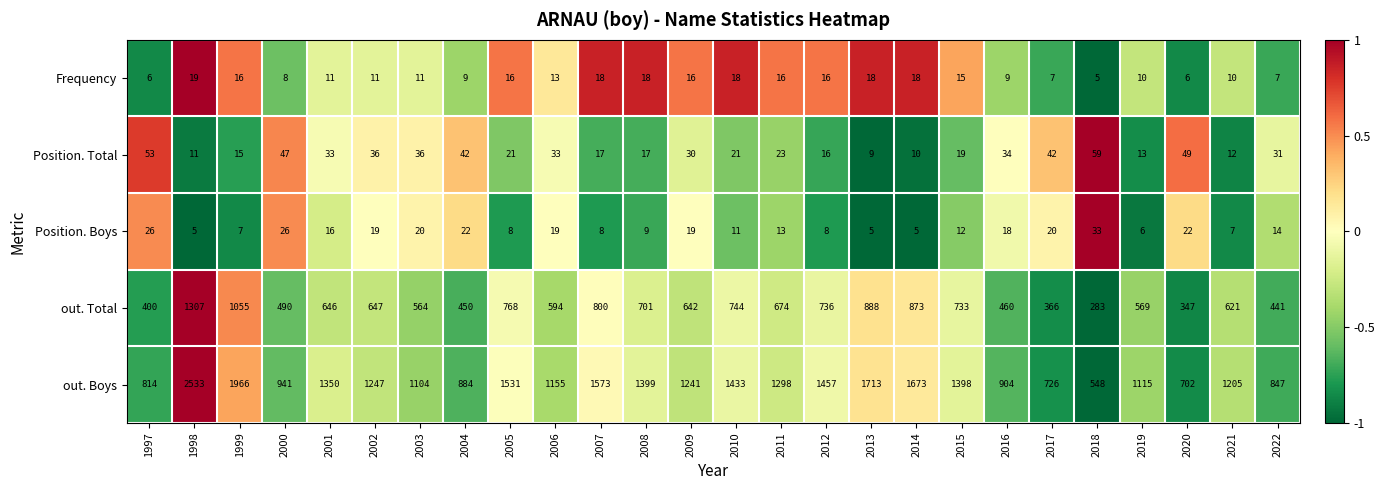

At how many categories does at least one series exceed 582?

25